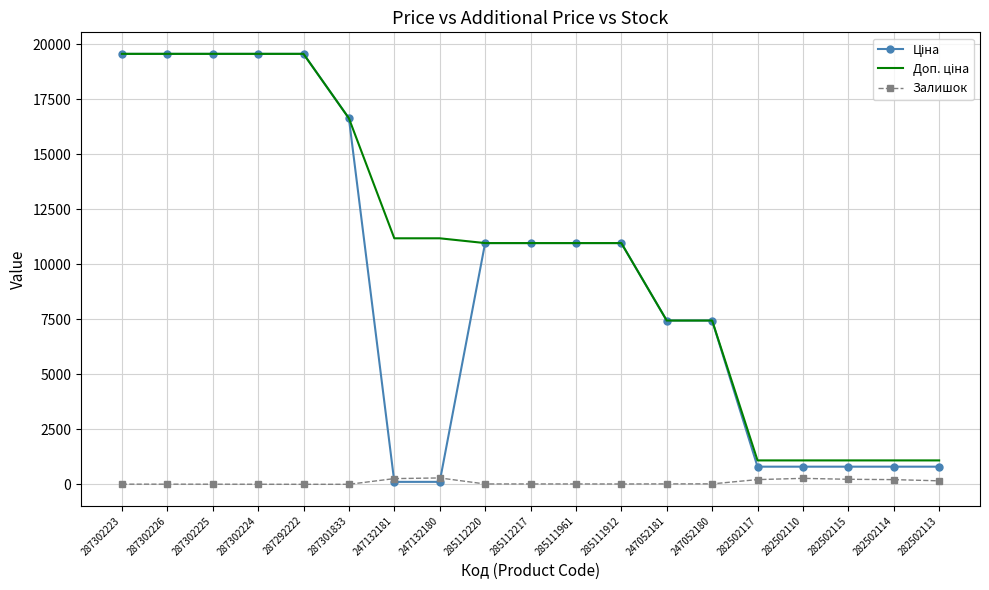

Is it true that Залишок equals 271.0 at 282502110?

True